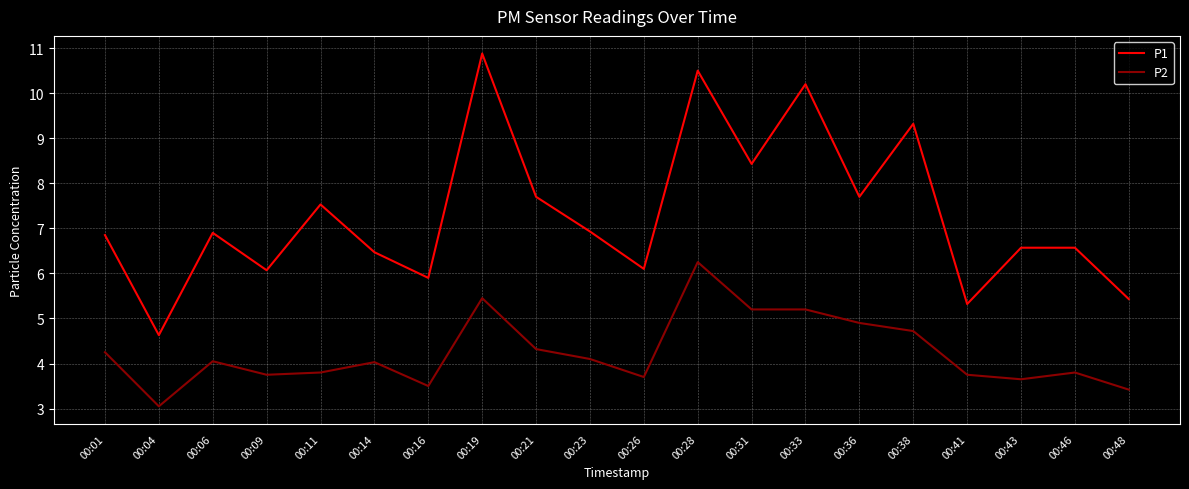

True or false: P1 and P2 intersect in this chart.

False